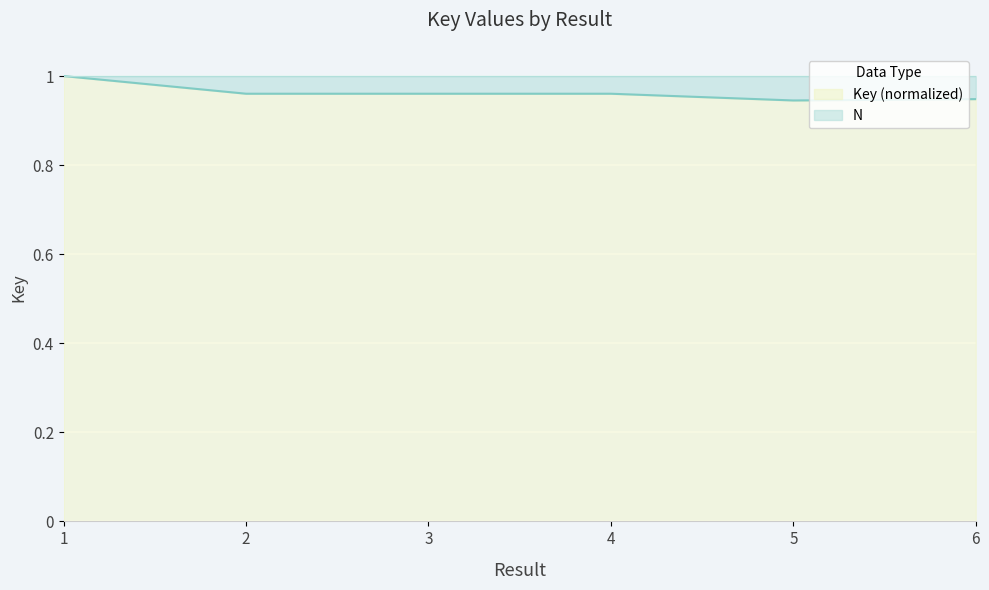

The value at 3 is 1.0. True or false?

True